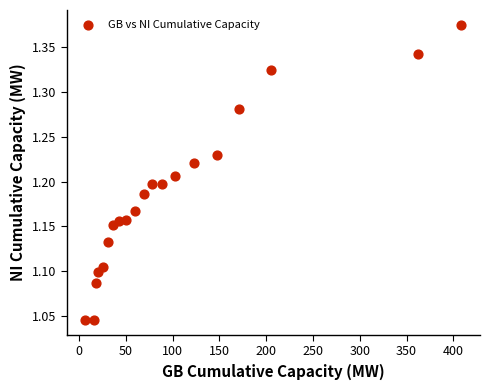

What is the range of Y values (max minus min)?

0.3